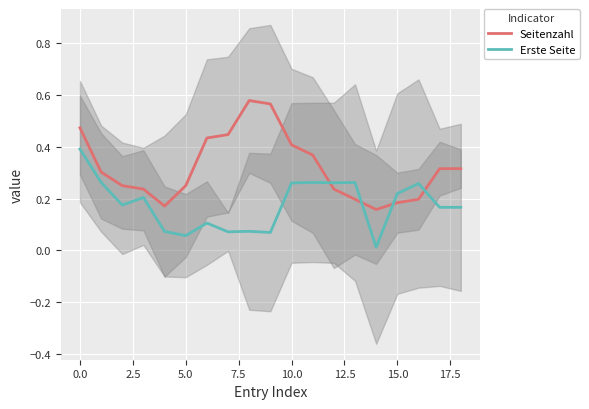

Between 13 and 15, which series saw the biggest shift?

Erste Seite